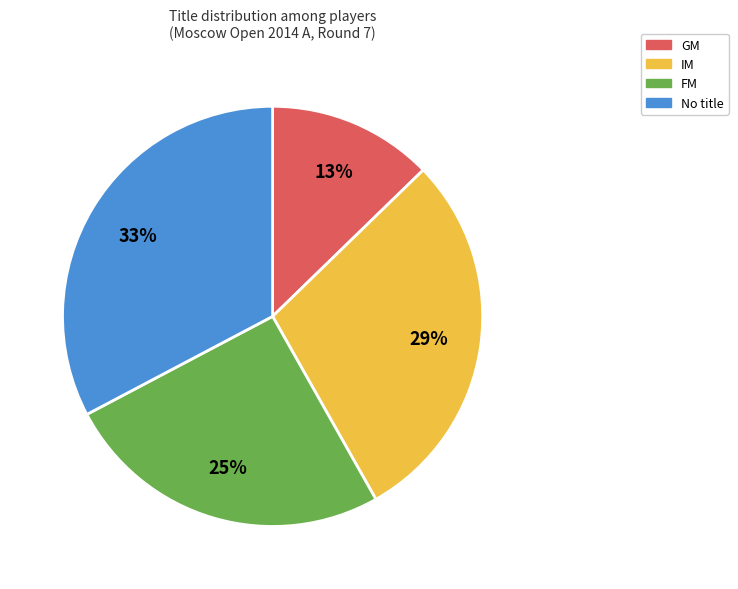

Does any single category account for the majority?

No